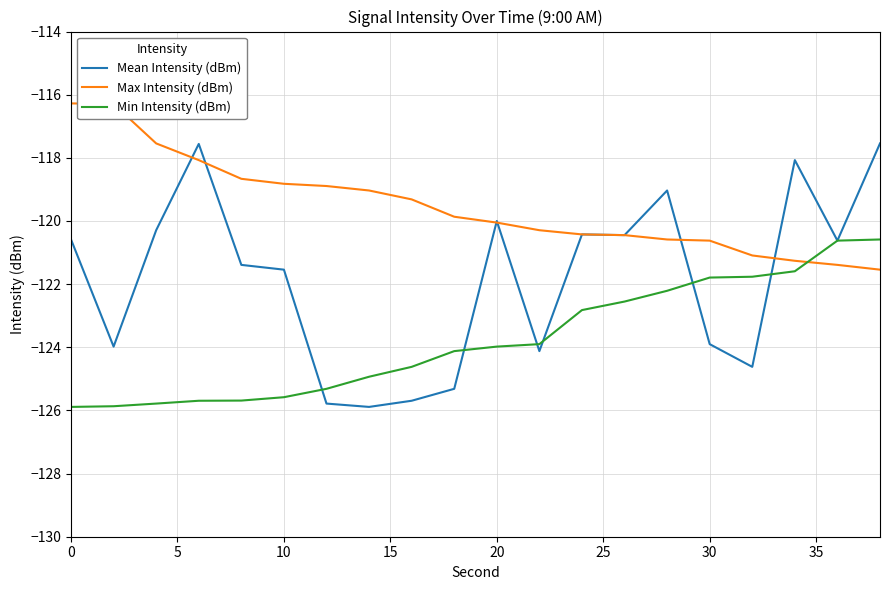

Which series has the largest total across all categories?

Max Intensity (dBm)